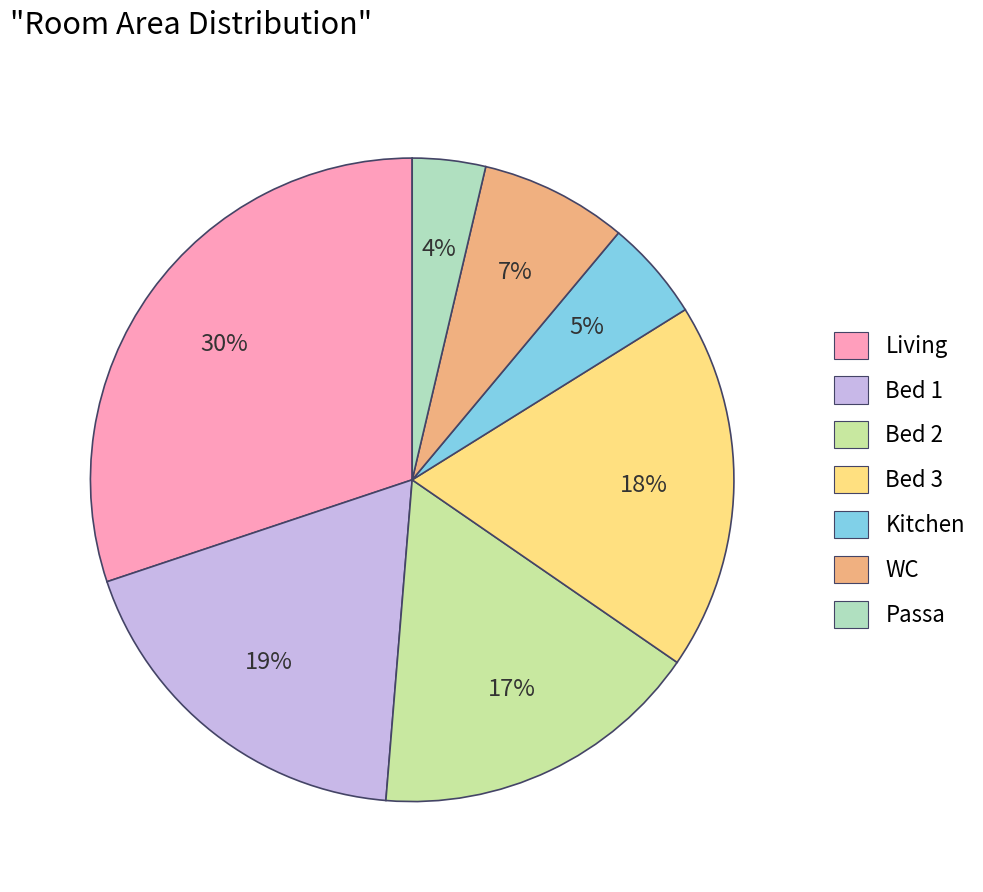

Combined, do Bed 2 and Living account for over 50%?

No